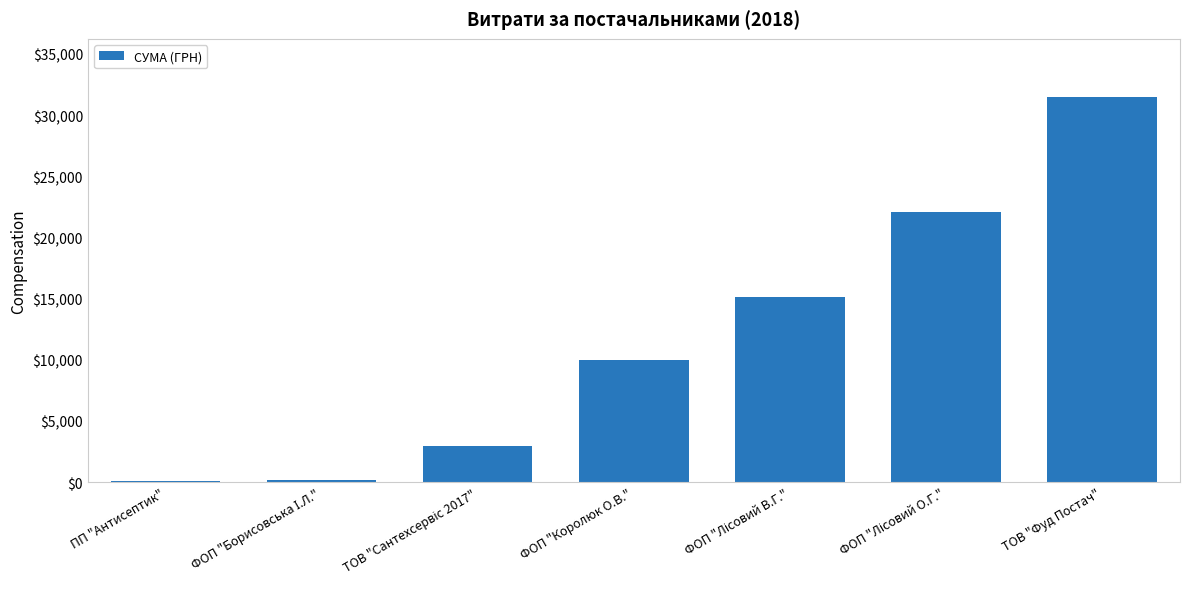

How many bars are there in total?

7